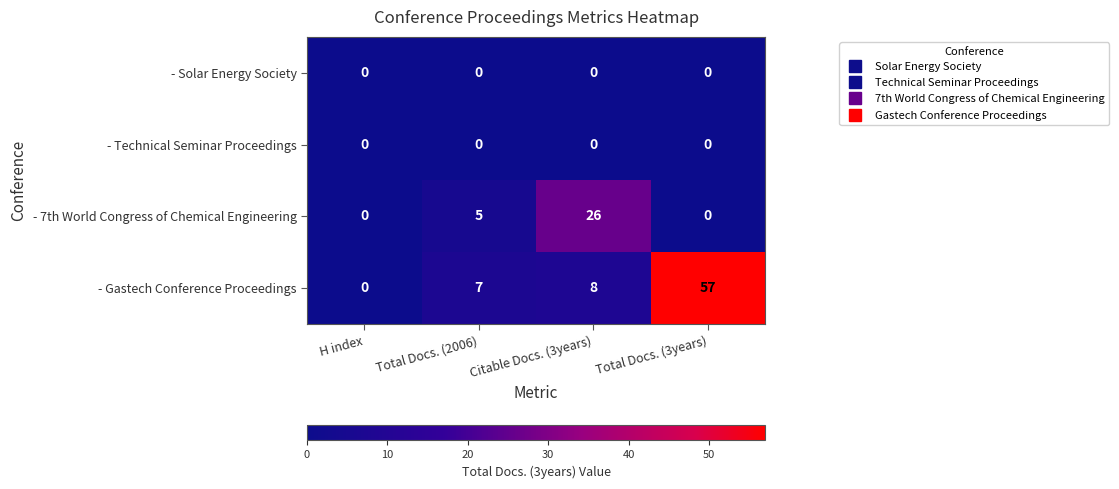

Reading left to right, extract all data points from this chart.

- Solar Energy Society: H index=0	Total Docs. (2006)=0	Citable Docs. (3years)=0	Total Docs. (3years)=0
- Technical Seminar Proceedings: H index=0	Total Docs. (2006)=0	Citable Docs. (3years)=0	Total Docs. (3years)=0
- 7th World Congress of Chemical Engineering: H index=0	Total Docs. (2006)=5	Citable Docs. (3years)=26	Total Docs. (3years)=0
- Gastech Conference Proceedings: H index=0	Total Docs. (2006)=7	Citable Docs. (3years)=8	Total Docs. (3years)=57